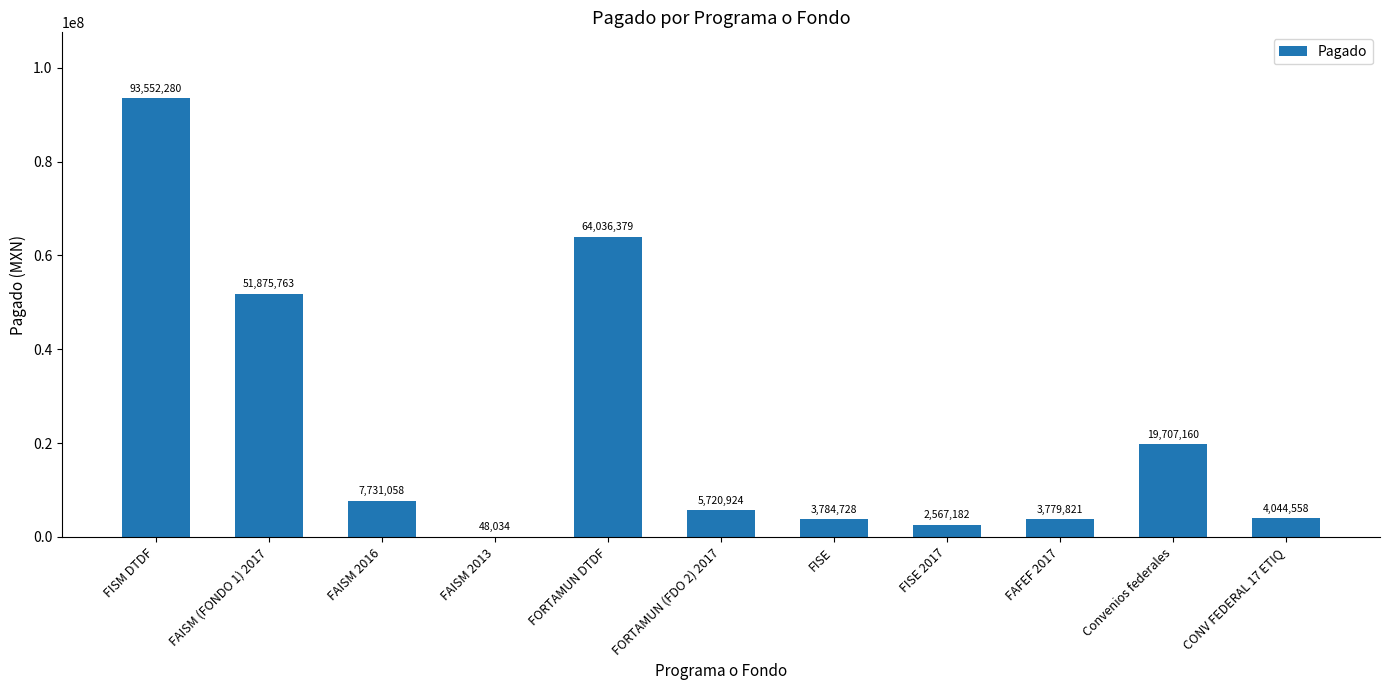

What is the approximate value at Convenios federales?

19707160.2